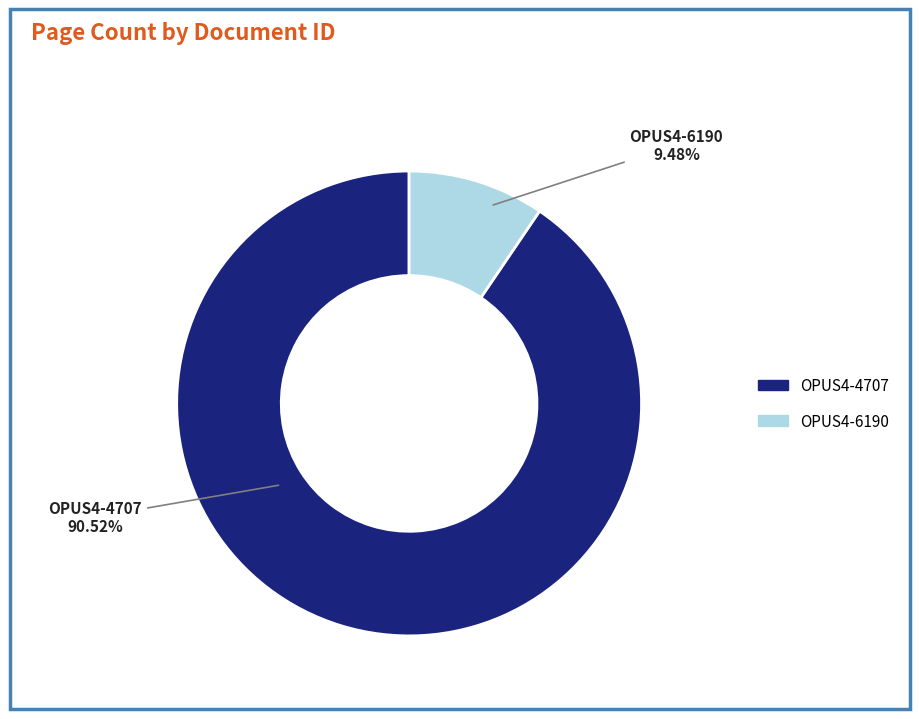

The OPUS4-6190 slice represents 9% of the pie. True or false?

True